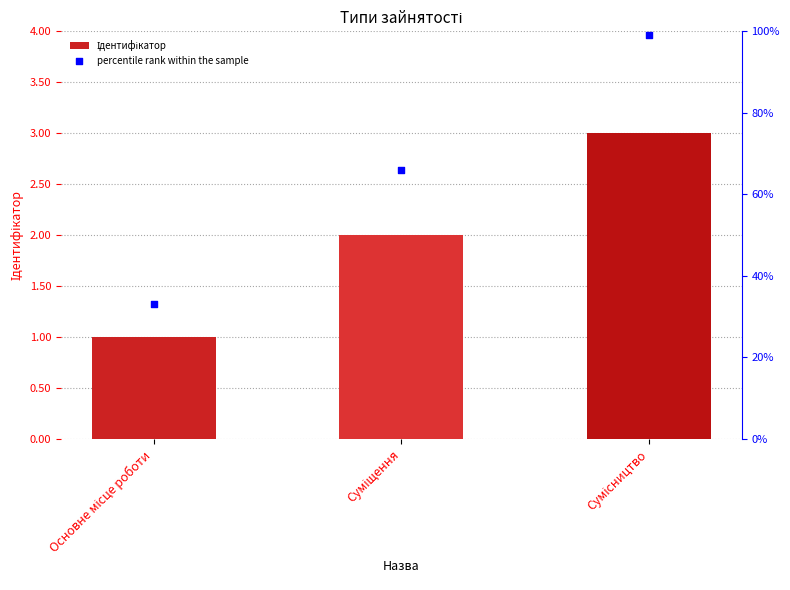

Which series has the largest total across all categories?

percentile rank within the sample